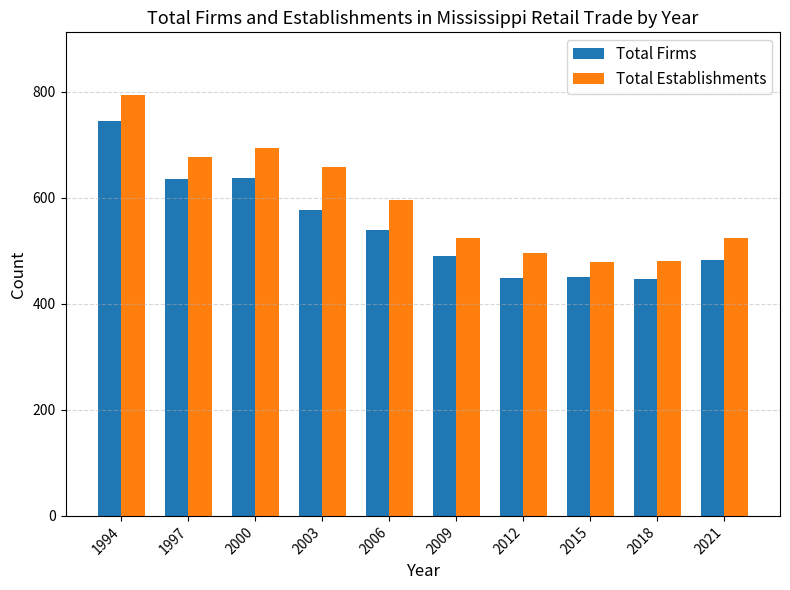

What is the average value of the Total Firms series?

545